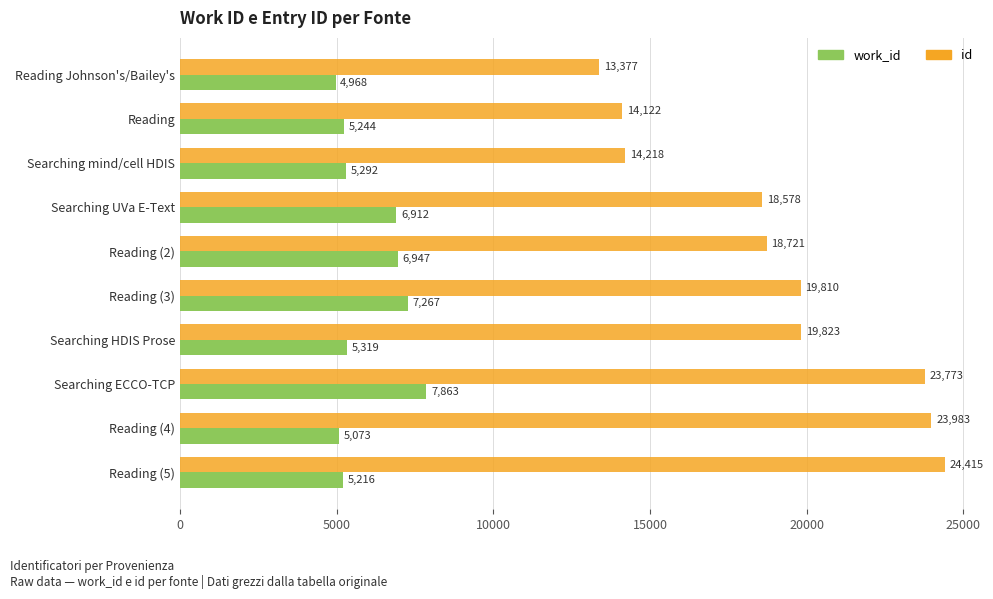

What value does the id series have at Searching HDIS Prose?

19823